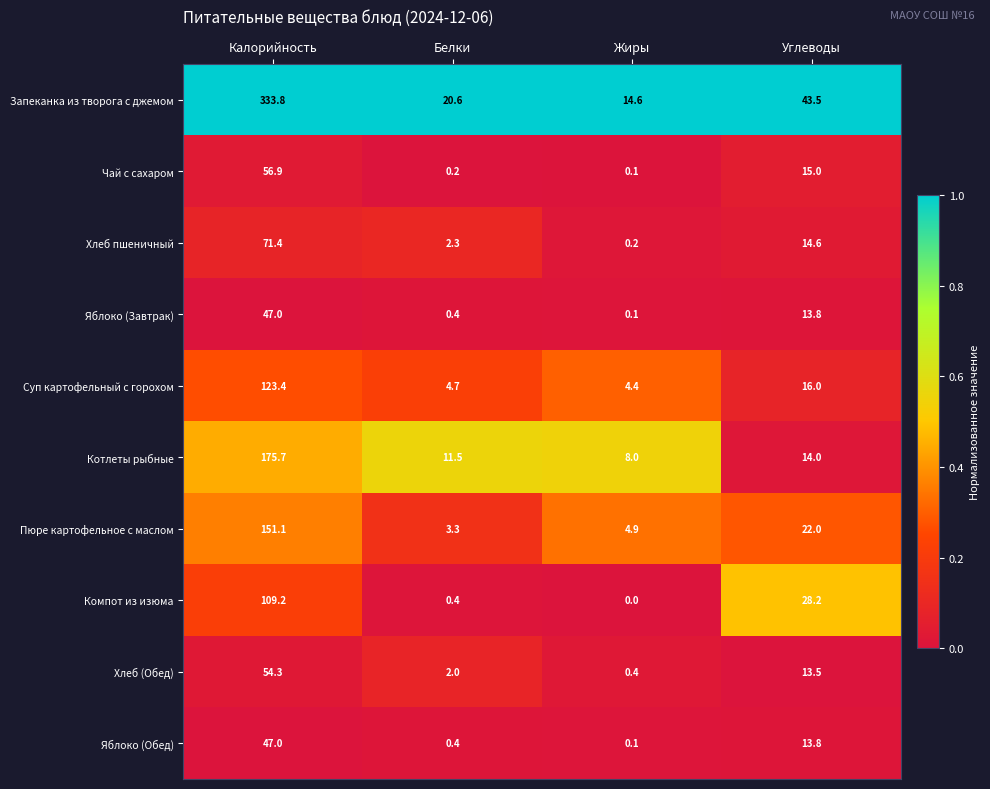

Rank the categories by Компот из изюма value from lowest to highest.

Жиры, Белки, Углеводы, Калорийность